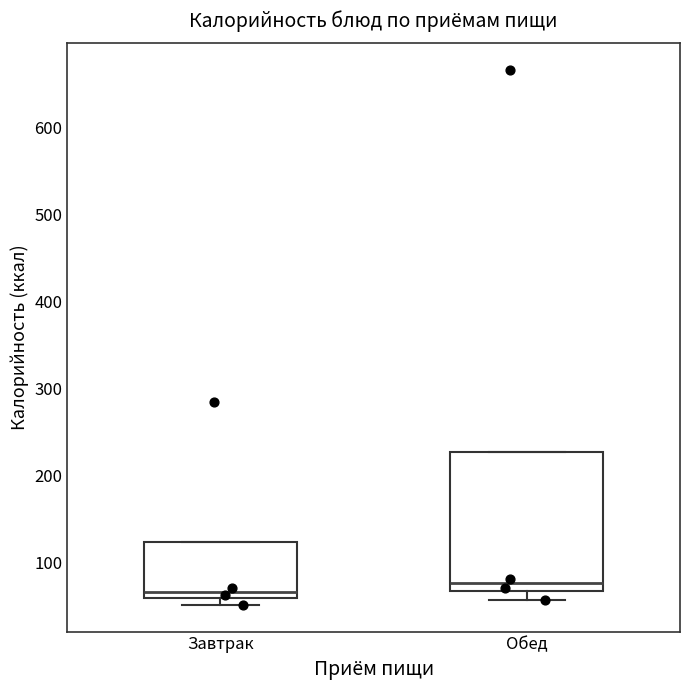

Comparing the boxes themselves (not the whiskers), which one is the tallest?

Обед